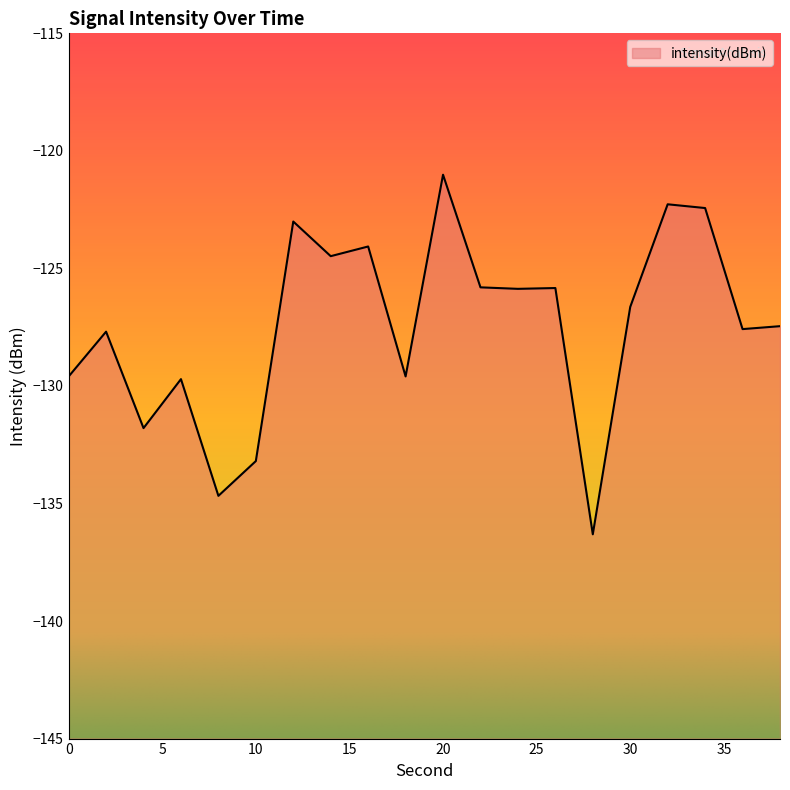

What is the smallest value displayed?

-136.3